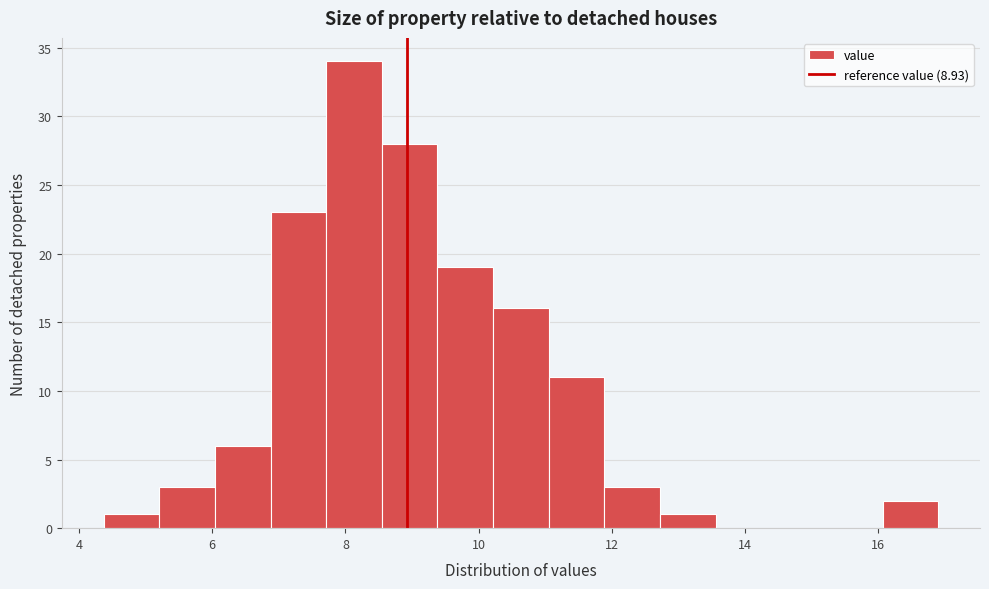

How tall is the bar that spans 12.8 to 13.6 on the x-axis? Neither the bar edges nor the heights are printed on the chart, so give them approximately, as read against the axes.

1